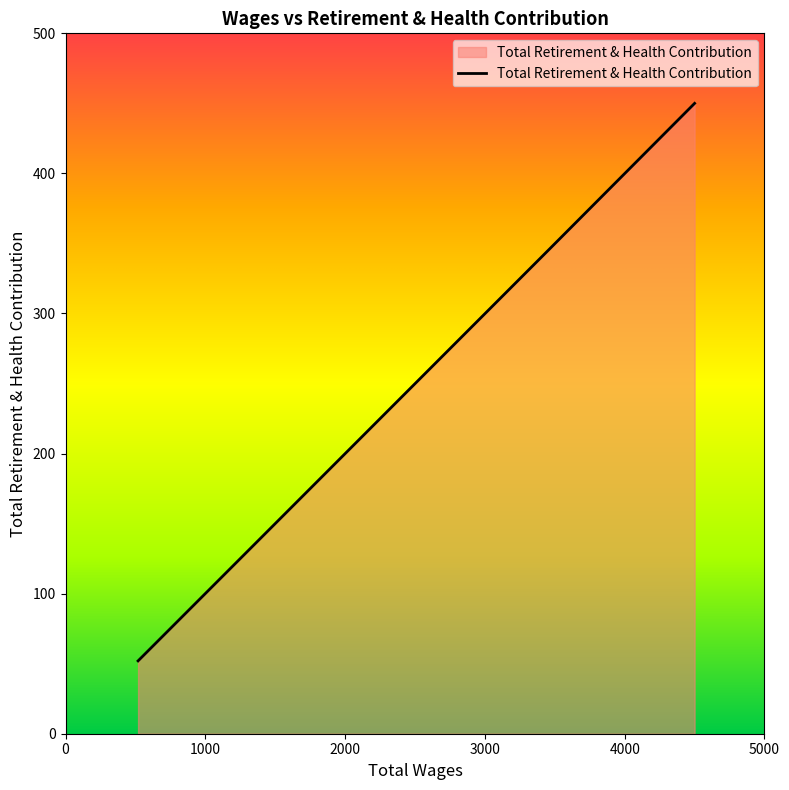

The value at 4500.0 is 132. True or false?

False